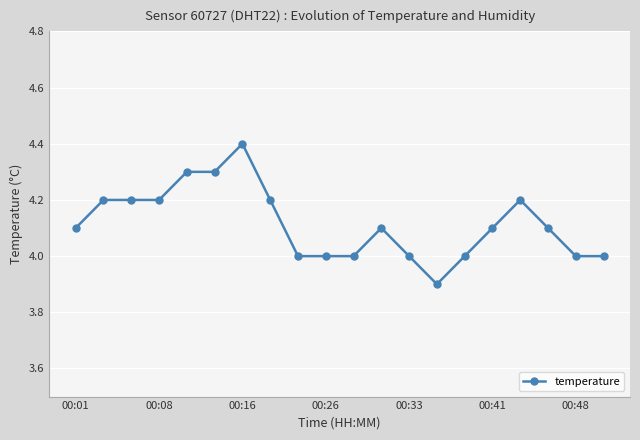

How many lines are shown in the chart?

1